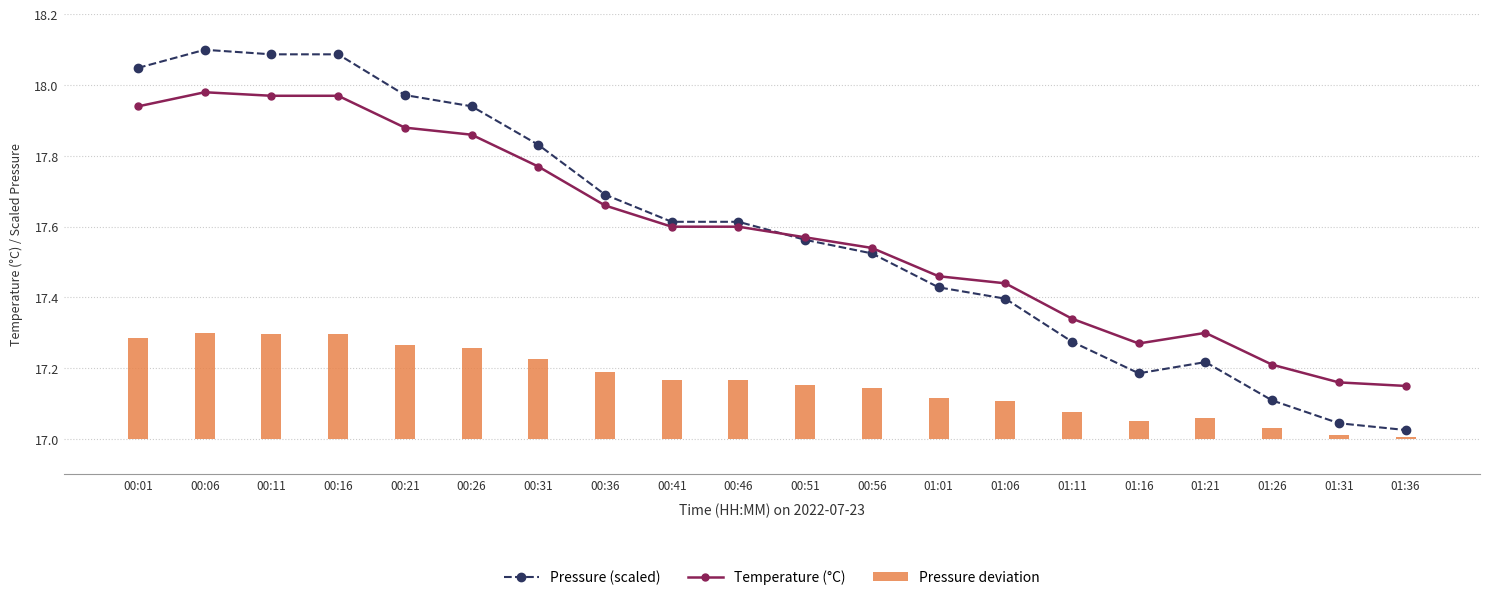

What position from the right is 00:16?

17